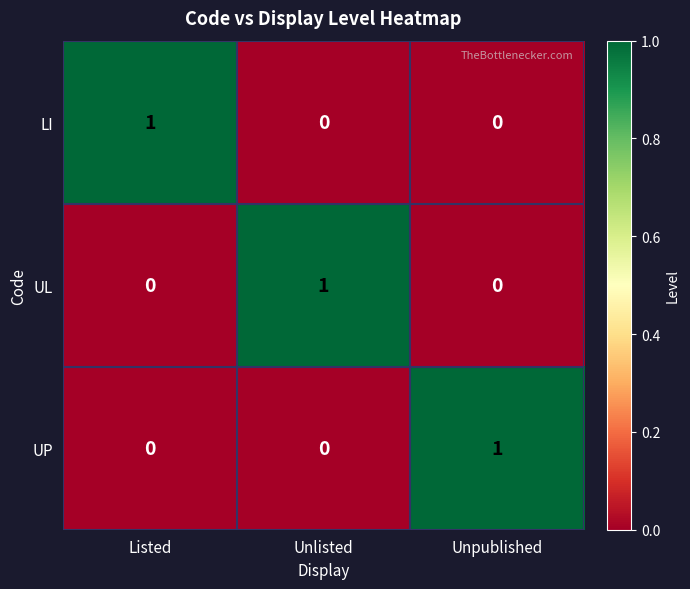

What is the difference between the highest and lowest values at Unpublished?

1